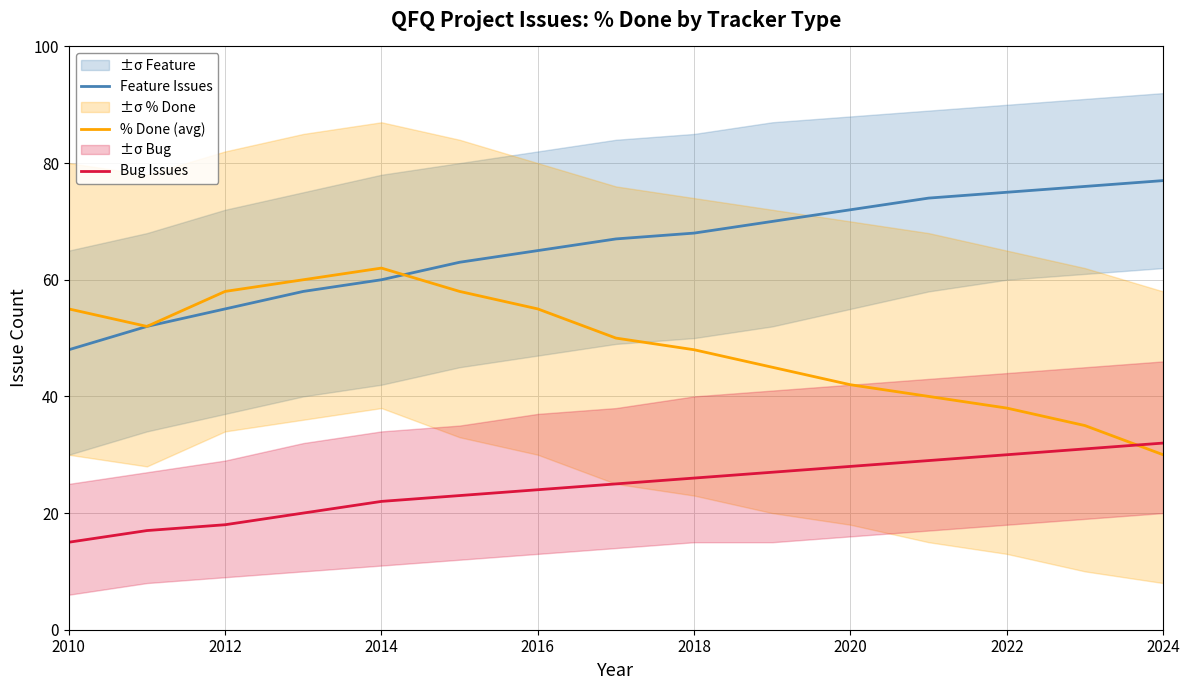

How many data points does each series have?

15